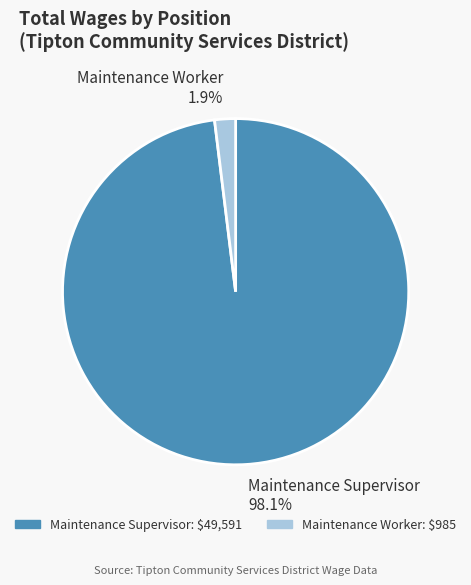

True or false: Maintenance Supervisor accounts for 98% of the total.

True